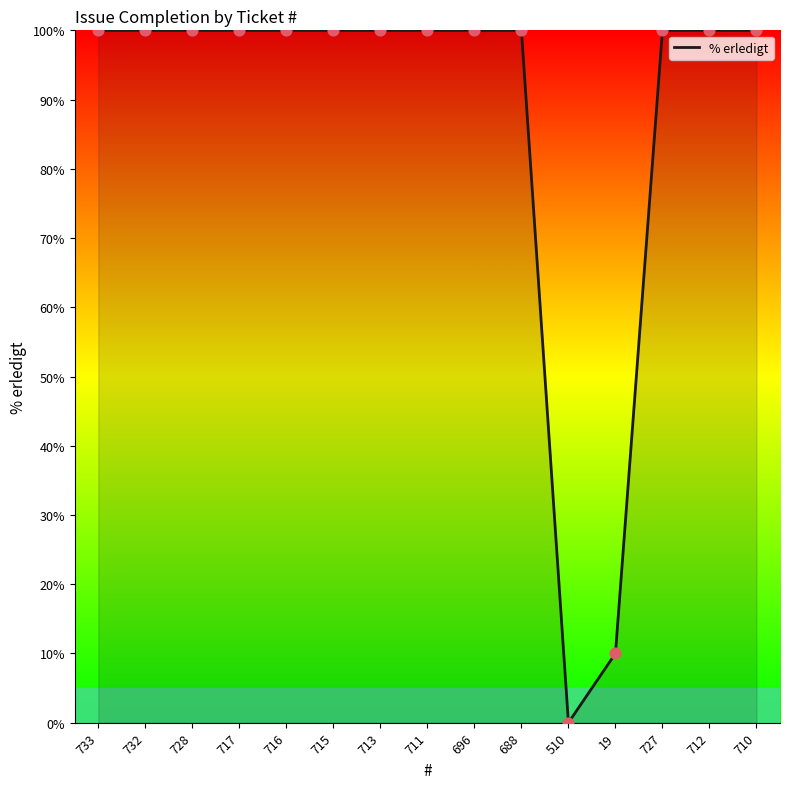

What is the change in value from 510 to 712?

+100